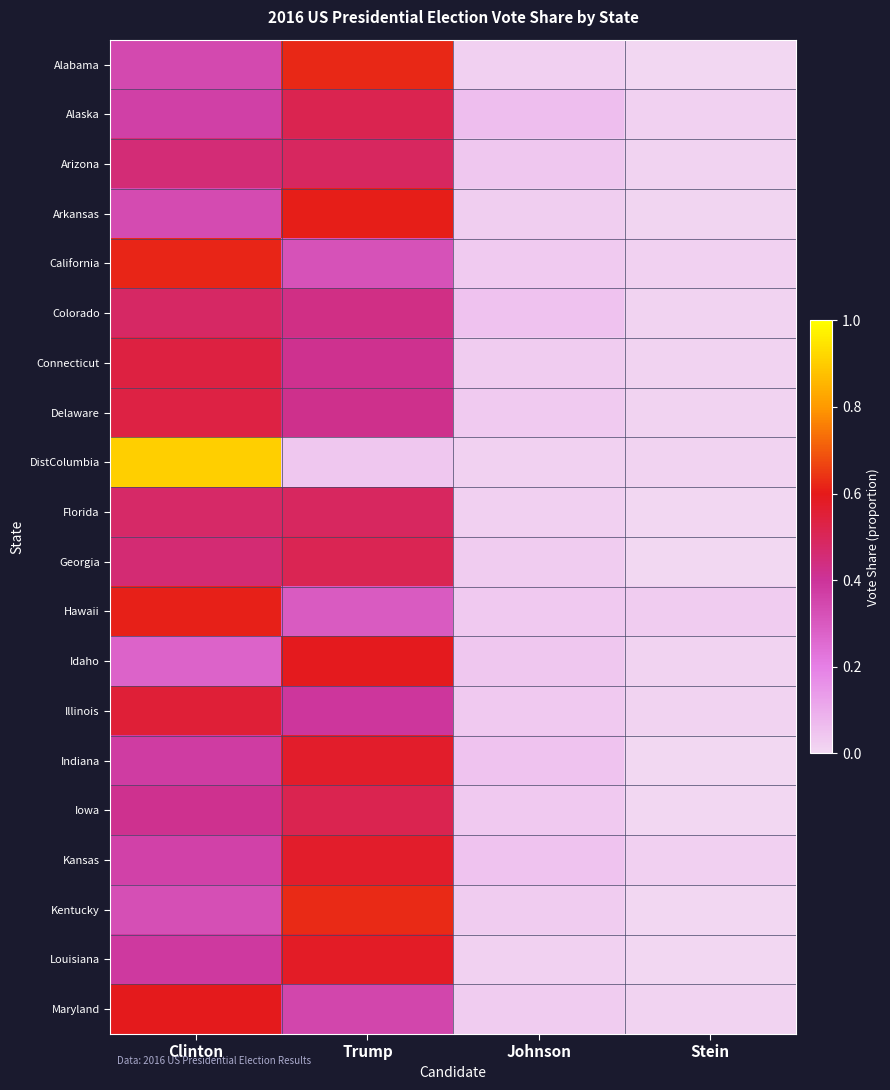

Reading right to left, list all the values displayed in this chart.

Alabama: Stein=0.0	Johnson=0.0	Trump=0.6	Clinton=0.3
Alaska: Stein=0.0	Johnson=0.1	Trump=0.5	Clinton=0.4
Arizona: Stein=0.0	Johnson=0.0	Trump=0.5	Clinton=0.5
Arkansas: Stein=0.0	Johnson=0.0	Trump=0.6	Clinton=0.3
California: Stein=0.0	Johnson=0.0	Trump=0.3	Clinton=0.6
Colorado: Stein=0.0	Johnson=0.1	Trump=0.4	Clinton=0.5
Connecticut: Stein=0.0	Johnson=0.0	Trump=0.4	Clinton=0.5
Delaware: Stein=0.0	Johnson=0.0	Trump=0.4	Clinton=0.5
DistColumbia: Stein=0.0	Johnson=0.0	Trump=0.0	Clinton=0.9
Florida: Stein=0.0	Johnson=0.0	Trump=0.5	Clinton=0.5
Georgia: Stein=0.0	Johnson=0.0	Trump=0.5	Clinton=0.5
Hawaii: Stein=0.0	Johnson=0.0	Trump=0.3	Clinton=0.6
Idaho: Stein=0.0	Johnson=0.0	Trump=0.6	Clinton=0.3
Illinois: Stein=0.0	Johnson=0.0	Trump=0.4	Clinton=0.6
Indiana: Stein=0.0	Johnson=0.0	Trump=0.6	Clinton=0.4
Iowa: Stein=0.0	Johnson=0.0	Trump=0.5	Clinton=0.4
Kansas: Stein=0.0	Johnson=0.0	Trump=0.6	Clinton=0.4
Kentucky: Stein=0.0	Johnson=0.0	Trump=0.6	Clinton=0.3
Louisiana: Stein=0.0	Johnson=0.0	Trump=0.6	Clinton=0.4
Maryland: Stein=0.0	Johnson=0.0	Trump=0.3	Clinton=0.6